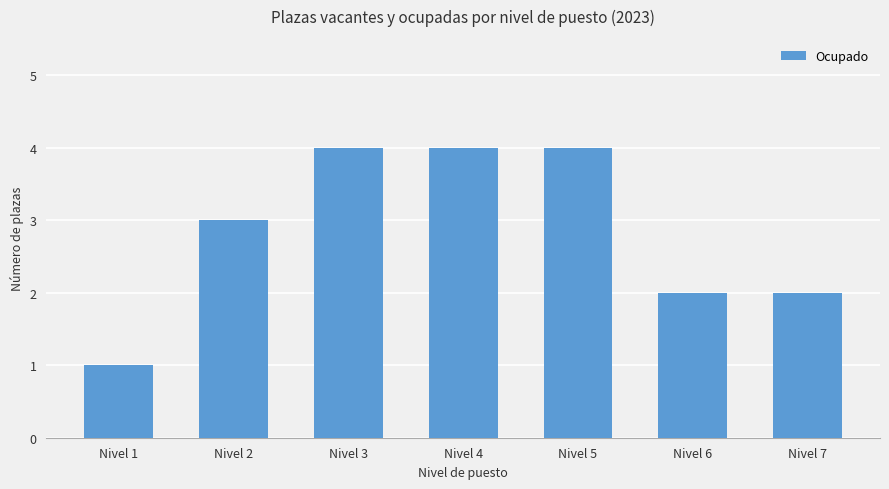

What is the ratio of the value at Nivel 7 to the value at Nivel 6?

1.0